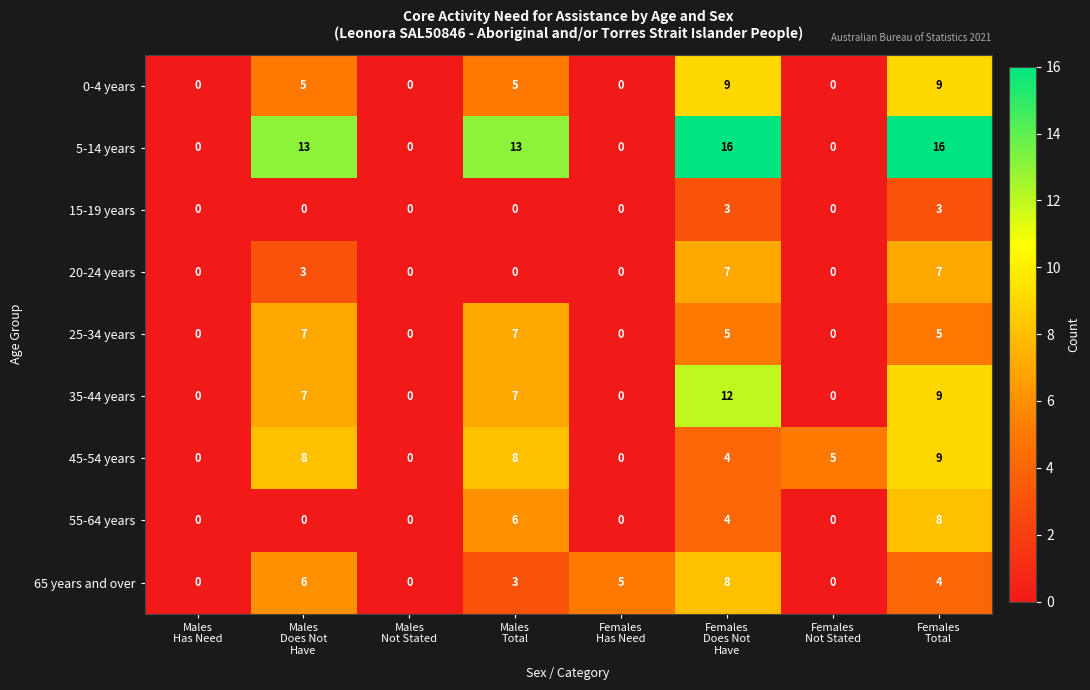

At how many categories does at least one series exceed 2?

6